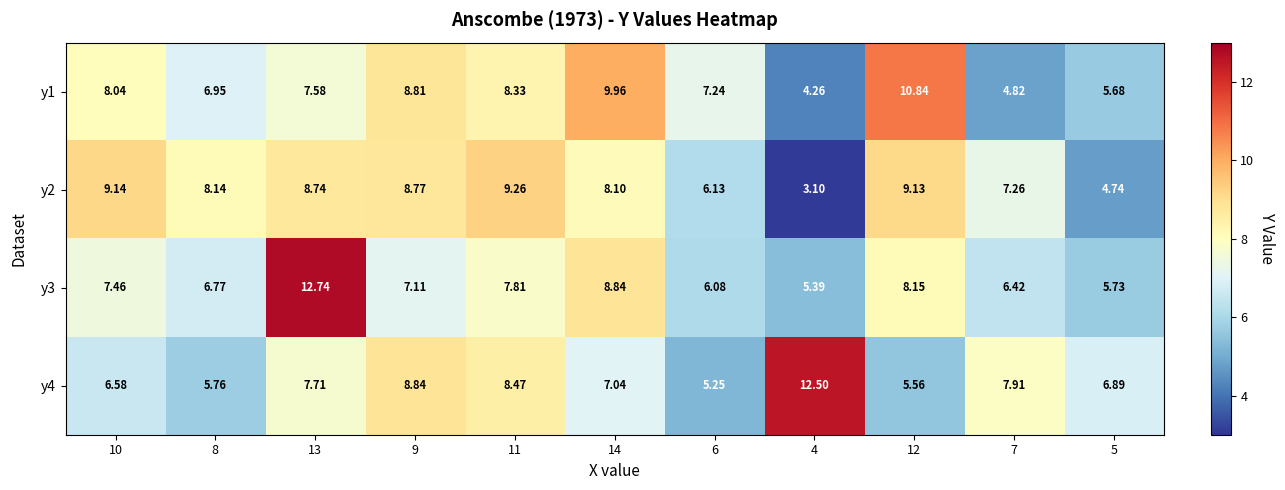

Reading right to left, list all the values displayed in this chart.

y1: 5=5.7	7=4.8	12=10.8	4=4.3	6=7.2	14=10.0	11=8.3	9=8.8	13=7.6	8=7.0	10=8.0
y2: 5=4.7	7=7.3	12=9.1	4=3.1	6=6.1	14=8.1	11=9.3	9=8.8	13=8.7	8=8.1	10=9.1
y3: 5=5.7	7=6.4	12=8.2	4=5.4	6=6.1	14=8.8	11=7.8	9=7.1	13=12.7	8=6.8	10=7.5
y4: 5=6.9	7=7.9	12=5.6	4=12.5	6=5.2	14=7.0	11=8.5	9=8.8	13=7.7	8=5.8	10=6.6